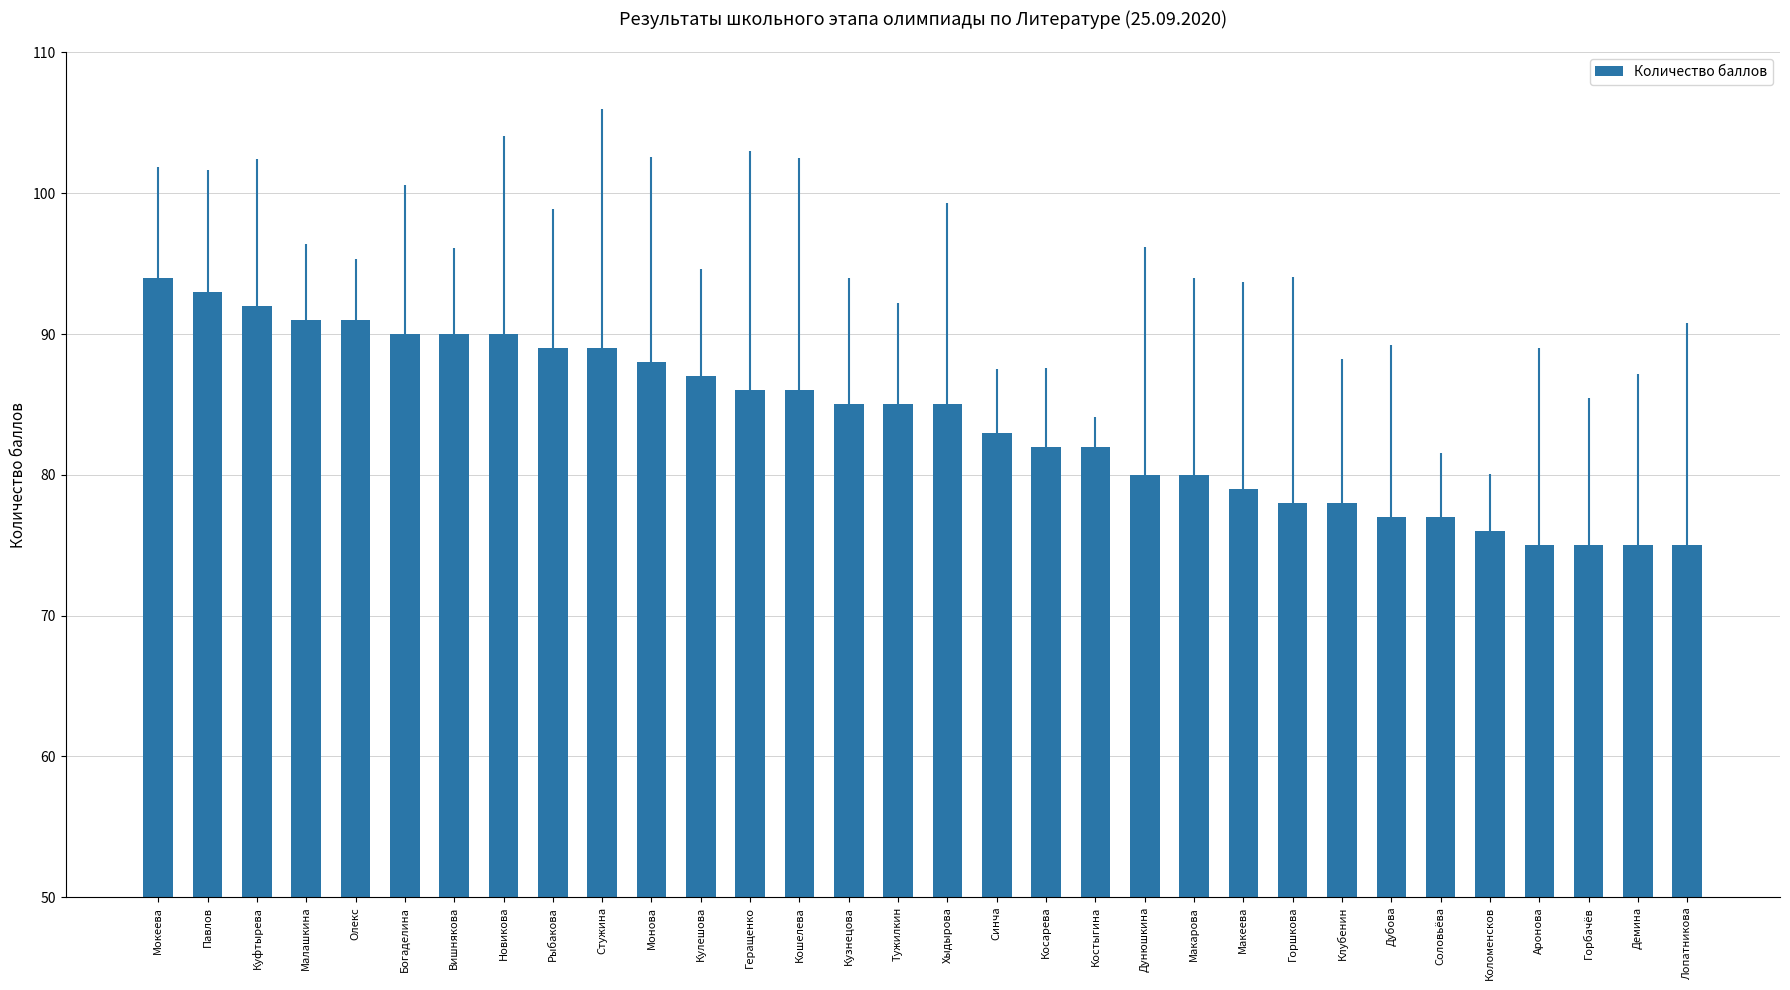

What position from the right is Клубенин?

8